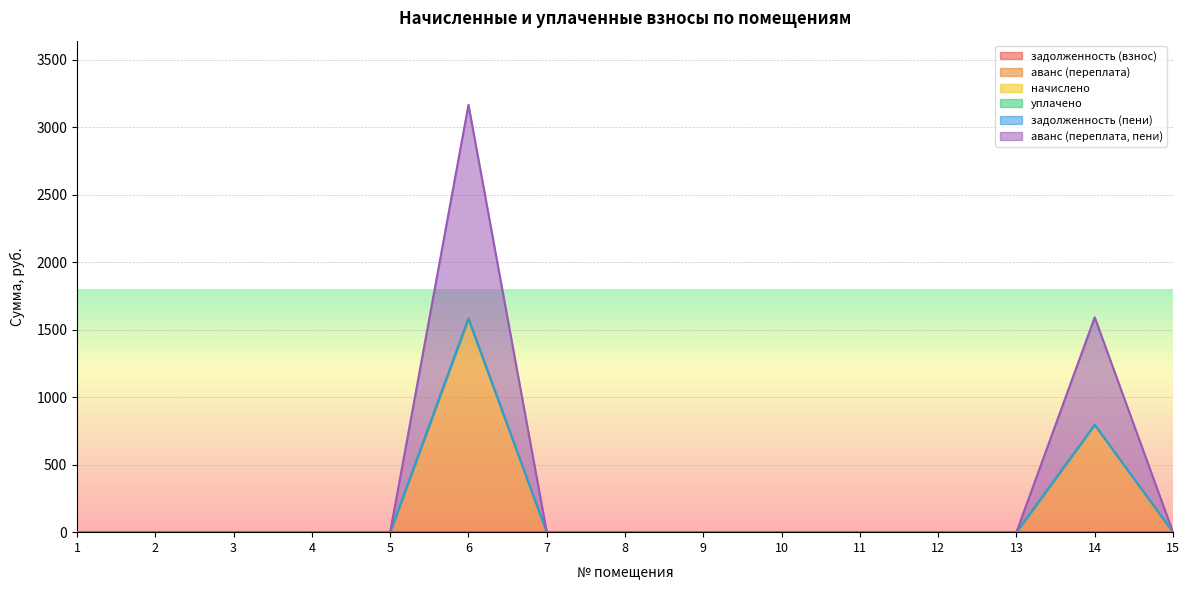

What is the maximum value shown in the chart?

1583.2